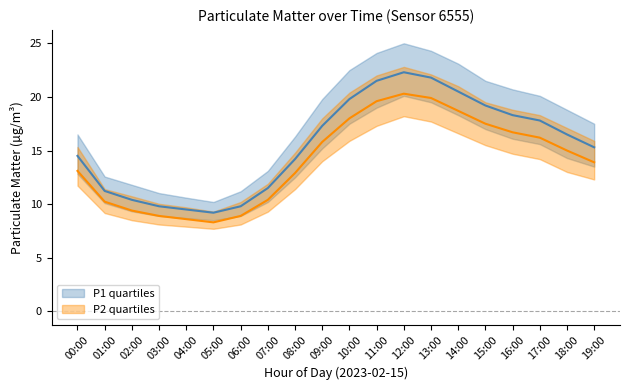

What is the label of the 20th point from the left?

19:00